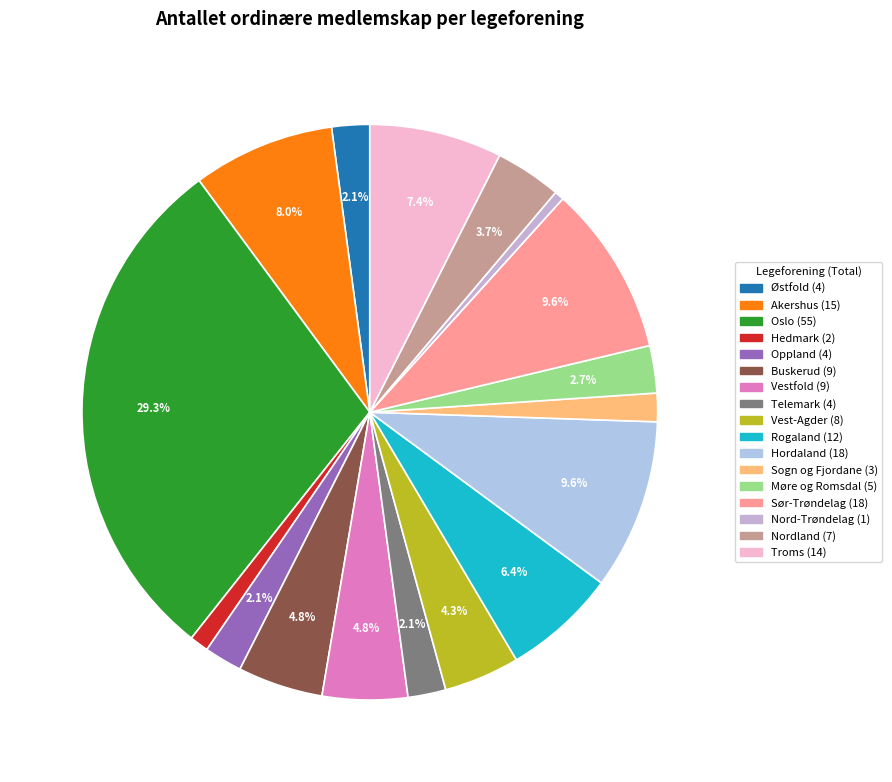

Do Vest-Agder and Hedmark together represent more than half of the pie?

No